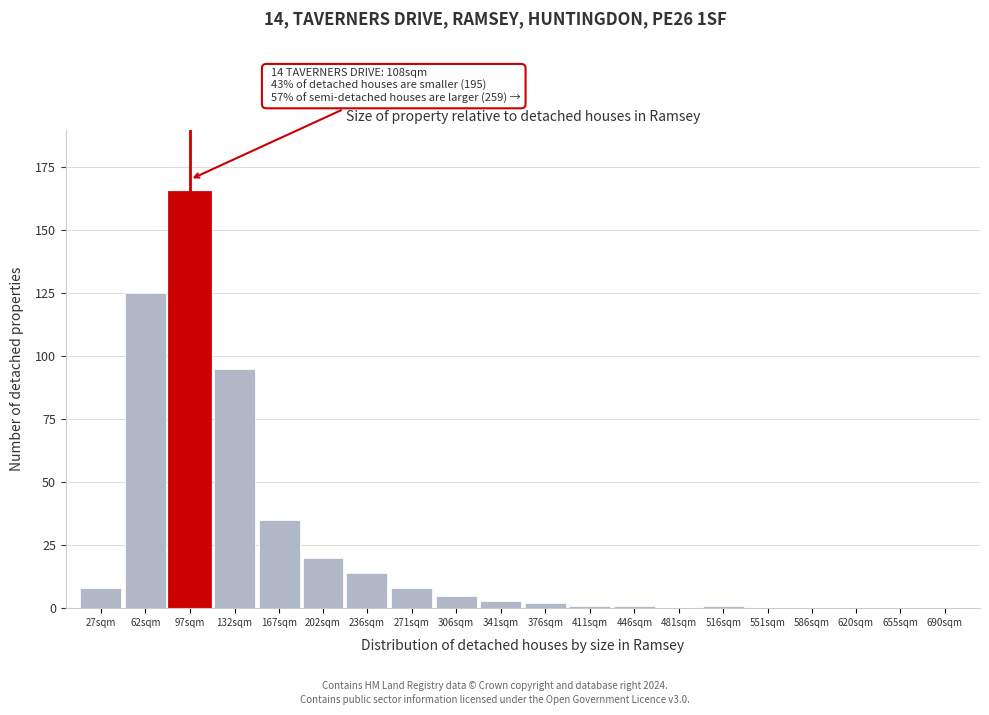

Reading left to right, list all the values displayed in this chart.

27sqm=8	62sqm=125	97sqm=165	132sqm=95	167sqm=35	202sqm=20	236sqm=14	271sqm=8	306sqm=5	341sqm=3	376sqm=2	411sqm=1	446sqm=1	481sqm=0	516sqm=1	551sqm=0	586sqm=0	620sqm=0	655sqm=0	690sqm=0